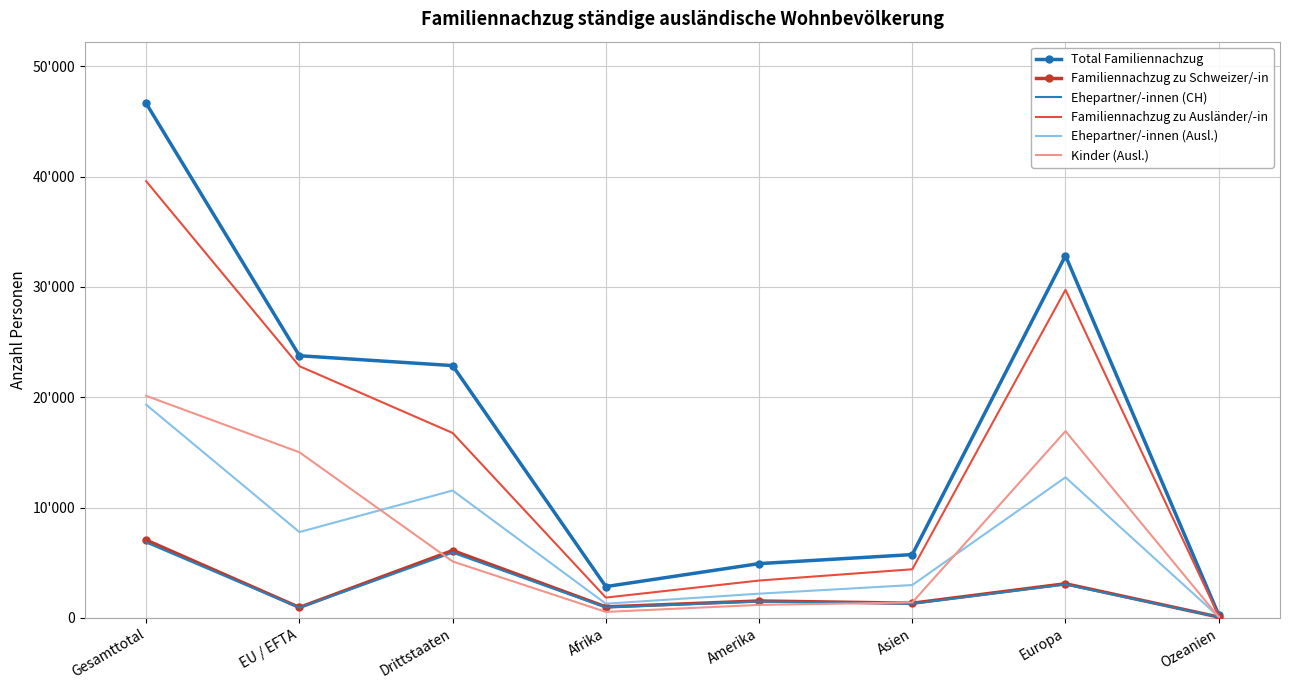

Rank the series at EU / EFTA from highest to lowest value.

Total Familiennachzug, Familiennachzug zu Ausländer/-in, Kinder (Ausl.), Ehepartner/-innen (Ausl.), Familiennachzug zu Schweizer/-in, Ehepartner/-innen (CH)